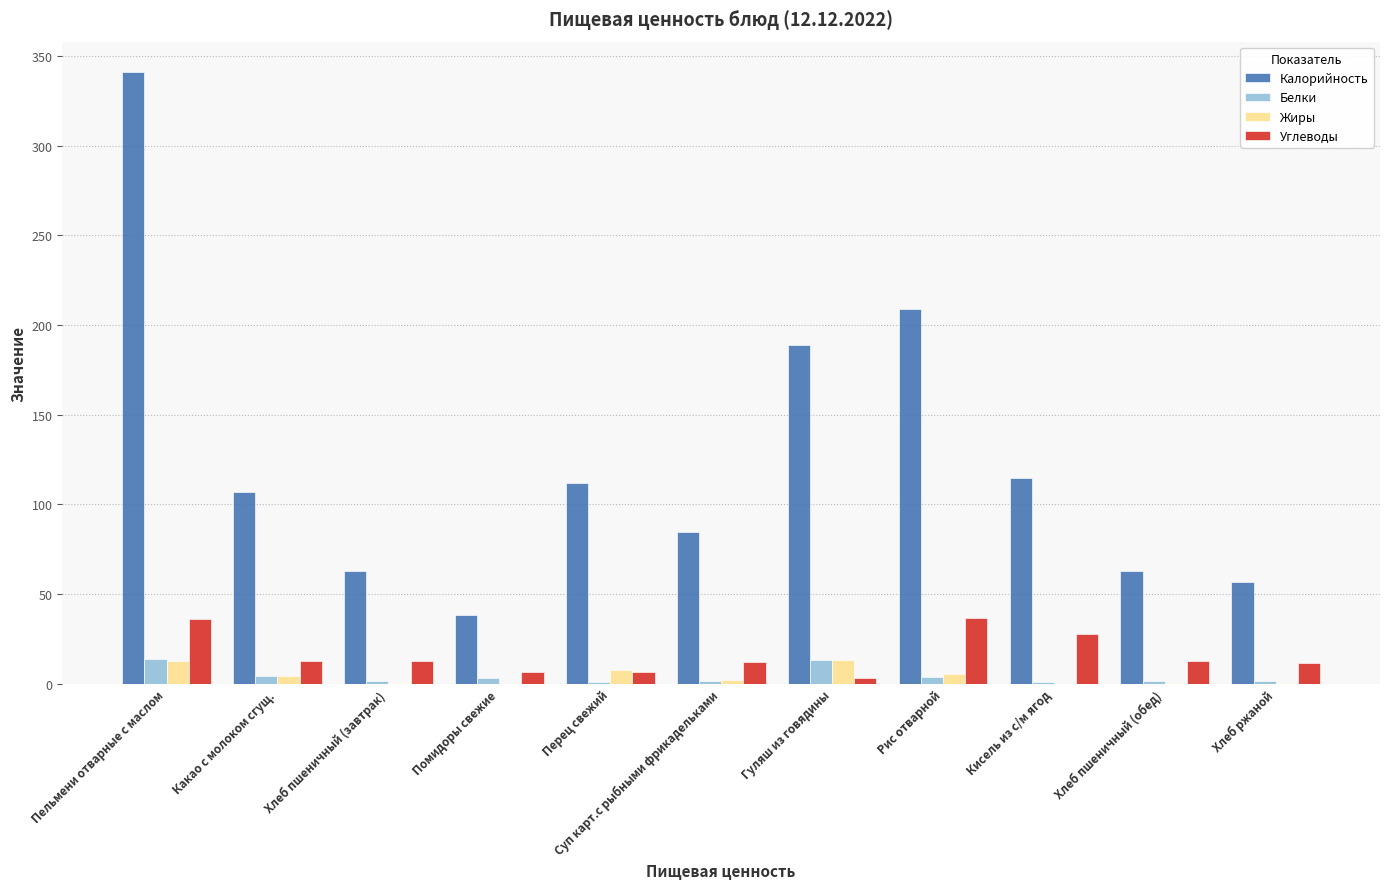

Count the number of categories in the chart.

11